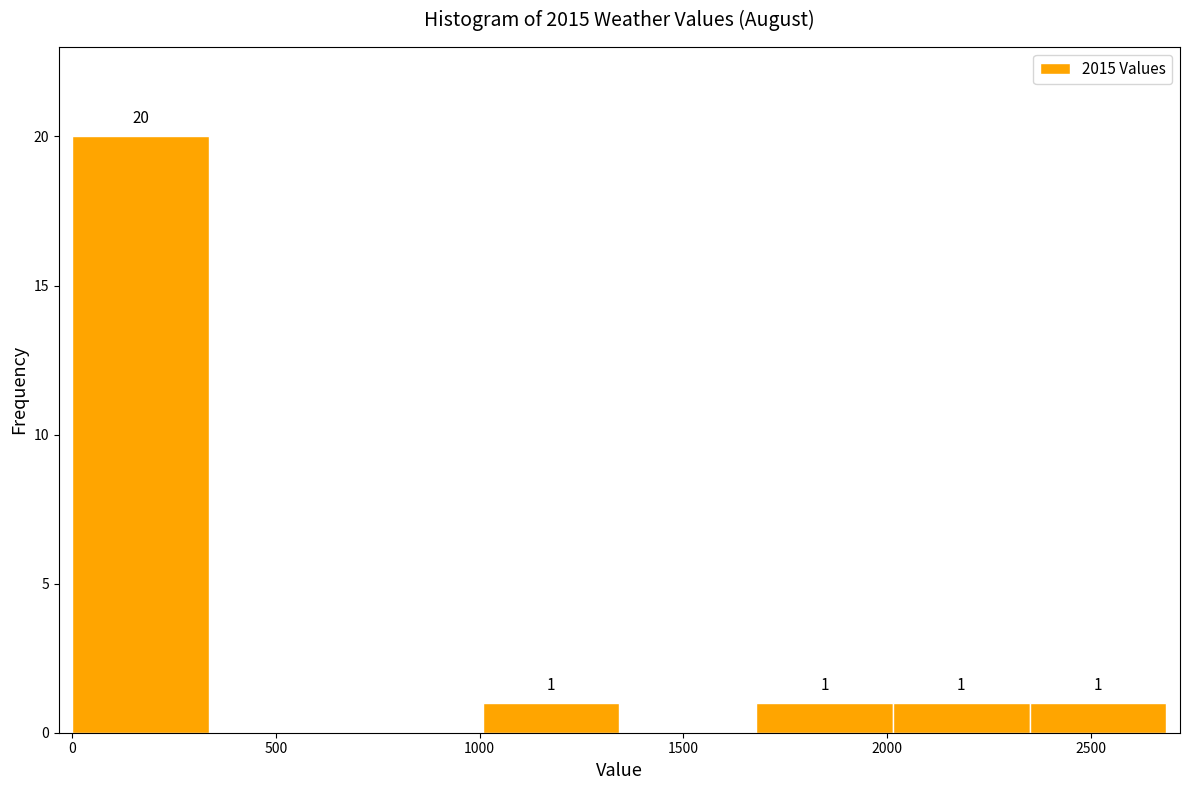

Over which range of the x-axis is the bar tallest?

0 to 350